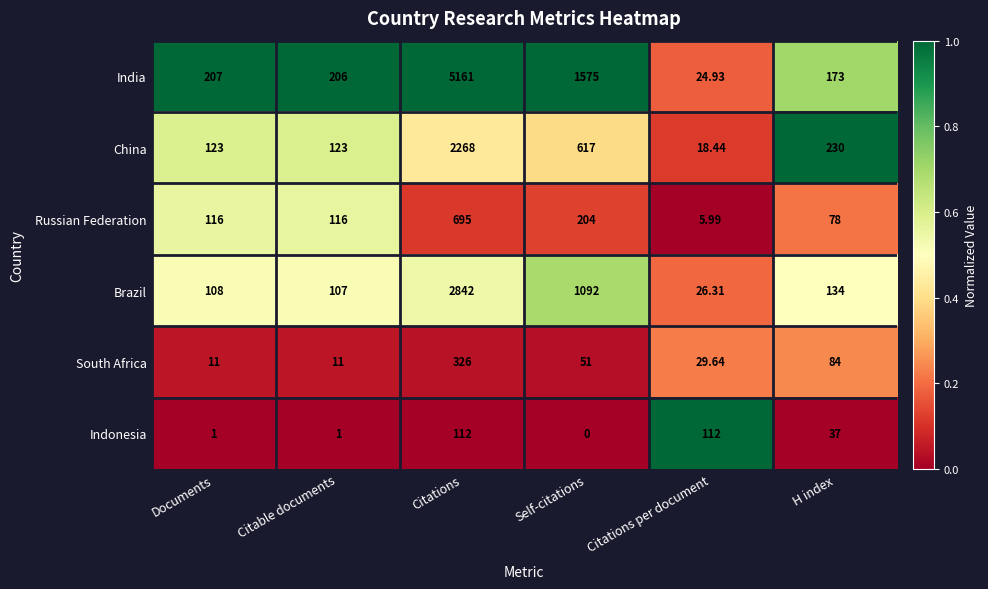

Which series has the largest range (max minus min)?

India